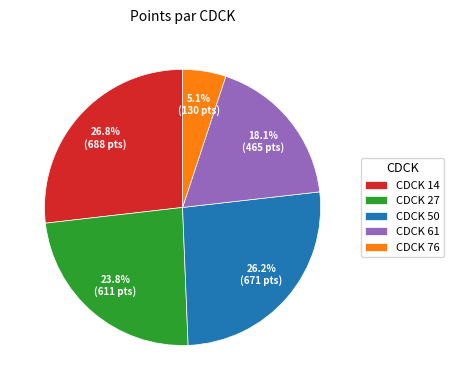

Approximately how many times larger is the value at CDCK 76 compared to CDCK 61?

0.3